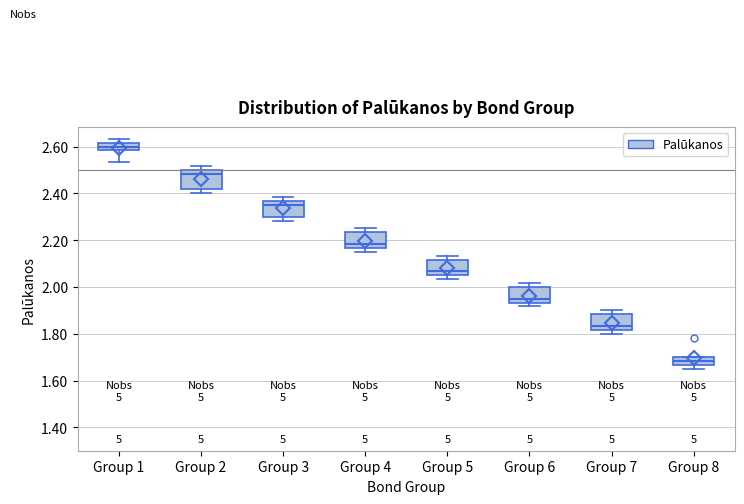

Reading left to right, read every box against the y-axis: the position of its median line, the range the box covers, and the ends of its whiskers. The values are not printed on the chart, so give them approximately, as read against the axis.

Group 1: median 2.60, box 2.58 to 2.62, whiskers 2.54 to 2.64
Group 2: median 2.48, box 2.42 to 2.50, whiskers 2.40 to 2.52
Group 3: median 2.36 (just below the box's upper edge), box 2.30 to 2.36, whiskers 2.28 to 2.38
Group 4: median 2.18, box 2.16 to 2.24, whiskers 2.16 (just below the box's lower edge) to 2.26
Group 5: median 2.06 (just above the box's lower edge), box 2.06 to 2.12, whiskers 2.04 to 2.14
Group 6: median 1.96, box 1.94 to 2.00, whiskers 1.92 to 2.02
Group 7: median 1.84, box 1.82 to 1.88, whiskers 1.80 to 1.90
Group 8: median 1.68, box 1.66 to 1.70, whiskers 1.66 (below the box's lower edge) to 1.70